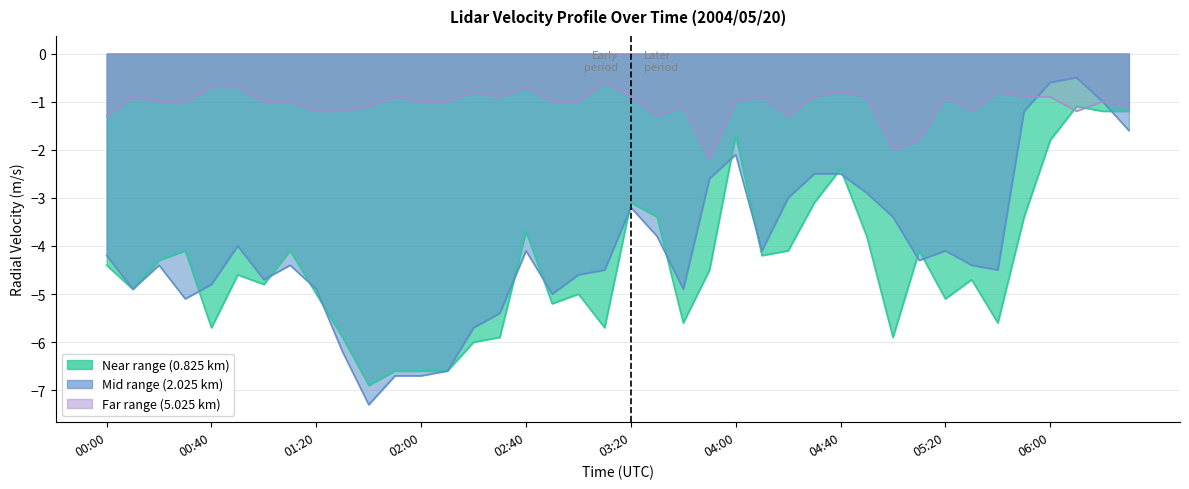

List the series in order of their peak value, highest first.

Mid range (2.025 km), Far range (5.025 km), Near range (0.825 km)